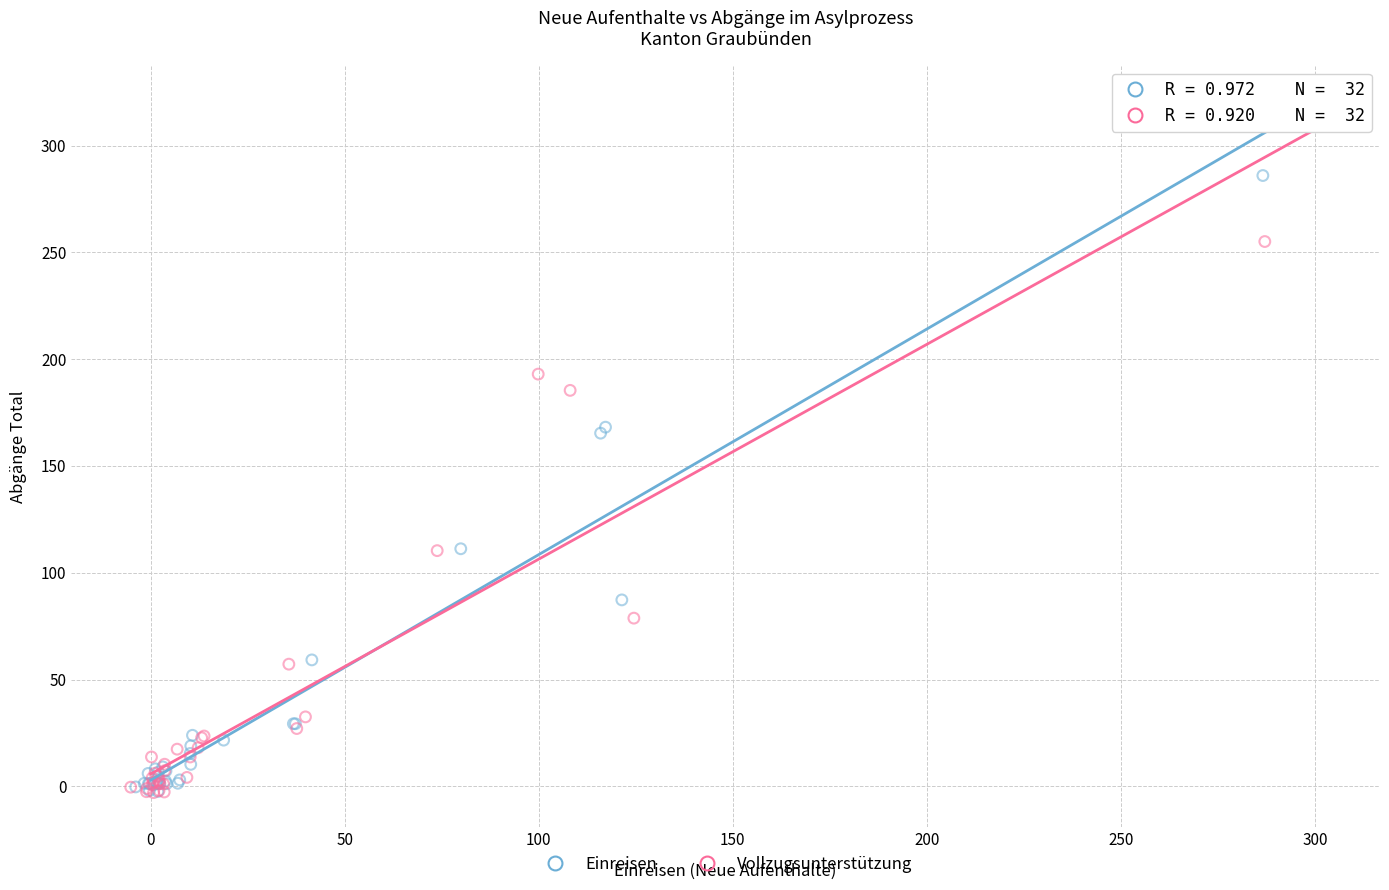

Which series has the largest Y range (max minus min)?

Einreisen